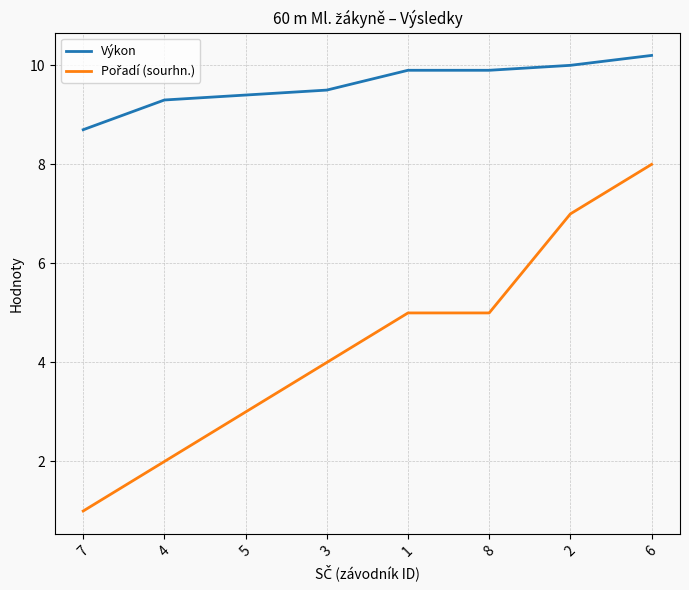

What is the difference between the maximum and minimum values in the Výkon series?

1.5